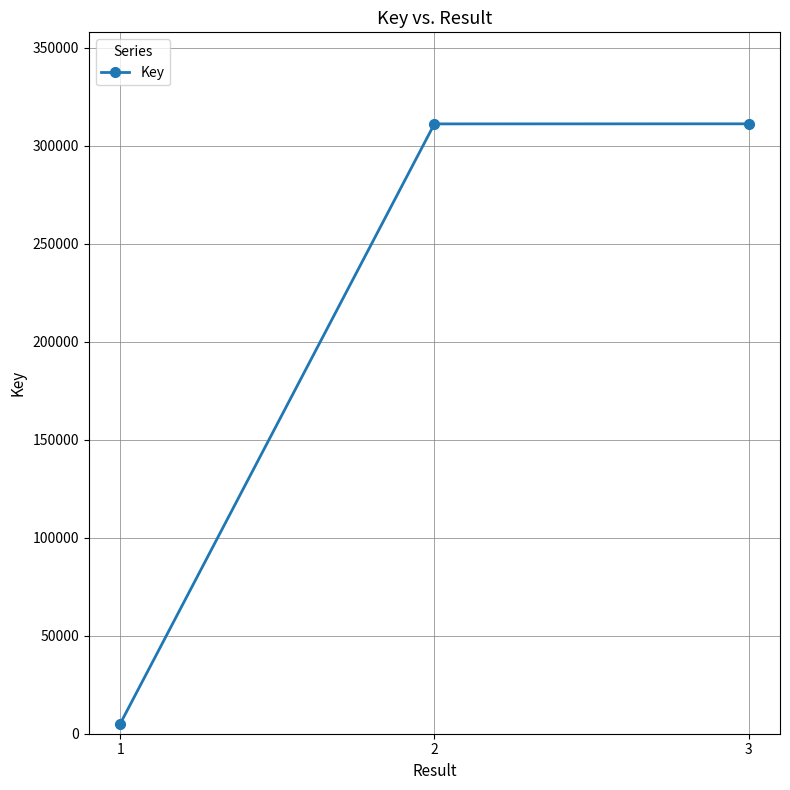

Does the chart display data point markers on the line(s)?

Yes